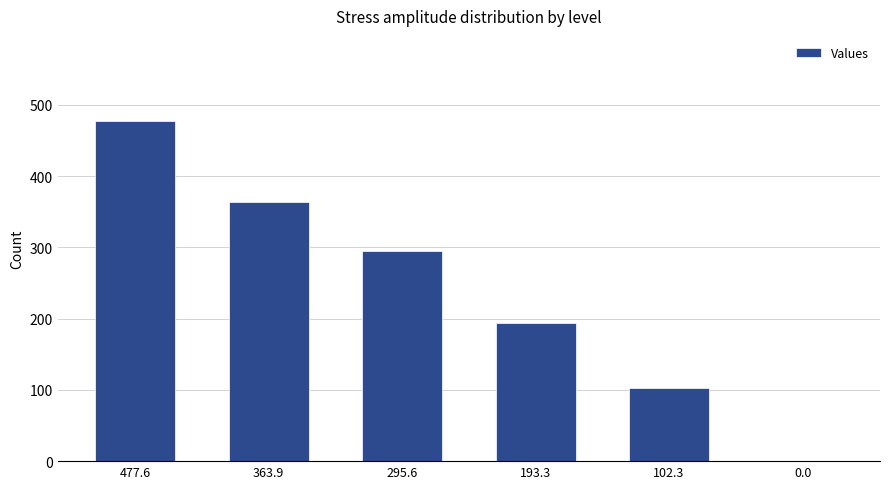

True or false: the data shows 78.4 at 295.6.

False